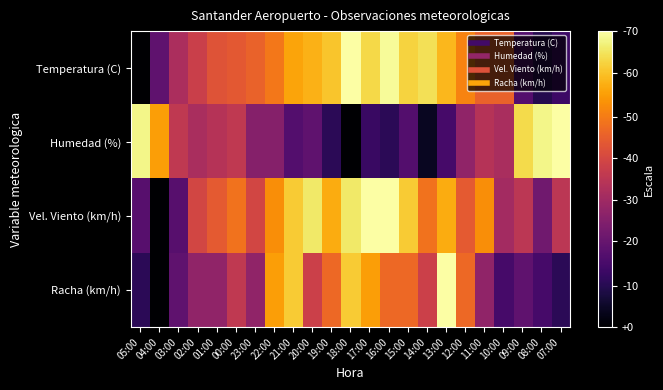

List the series in order of their peak value, lowest first.

Temperatura (C), Humedad (%), Vel. Viento (km/h), Racha (km/h)